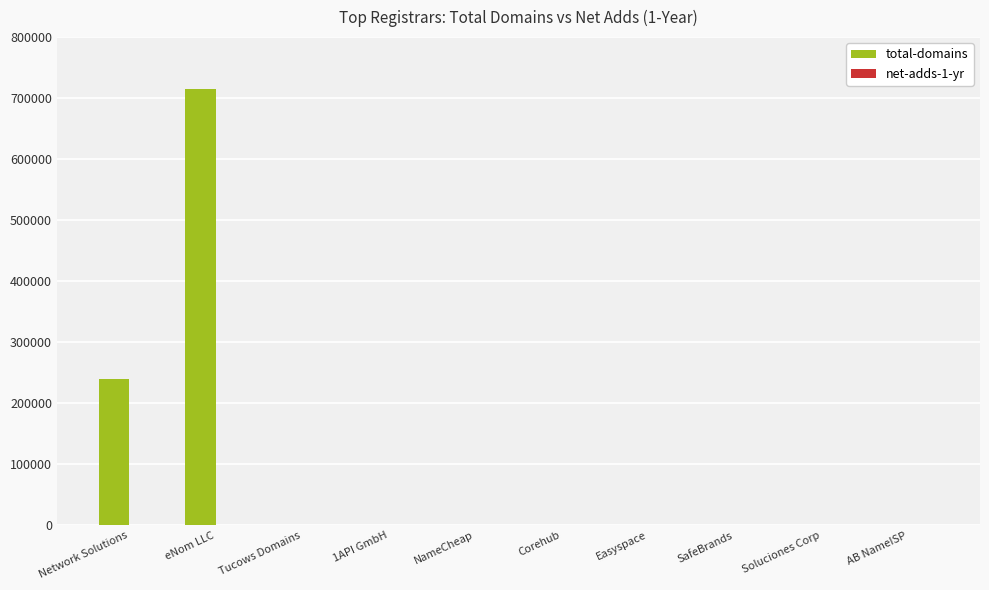

At which label is total-domains closest to 357188?

Network Solutions